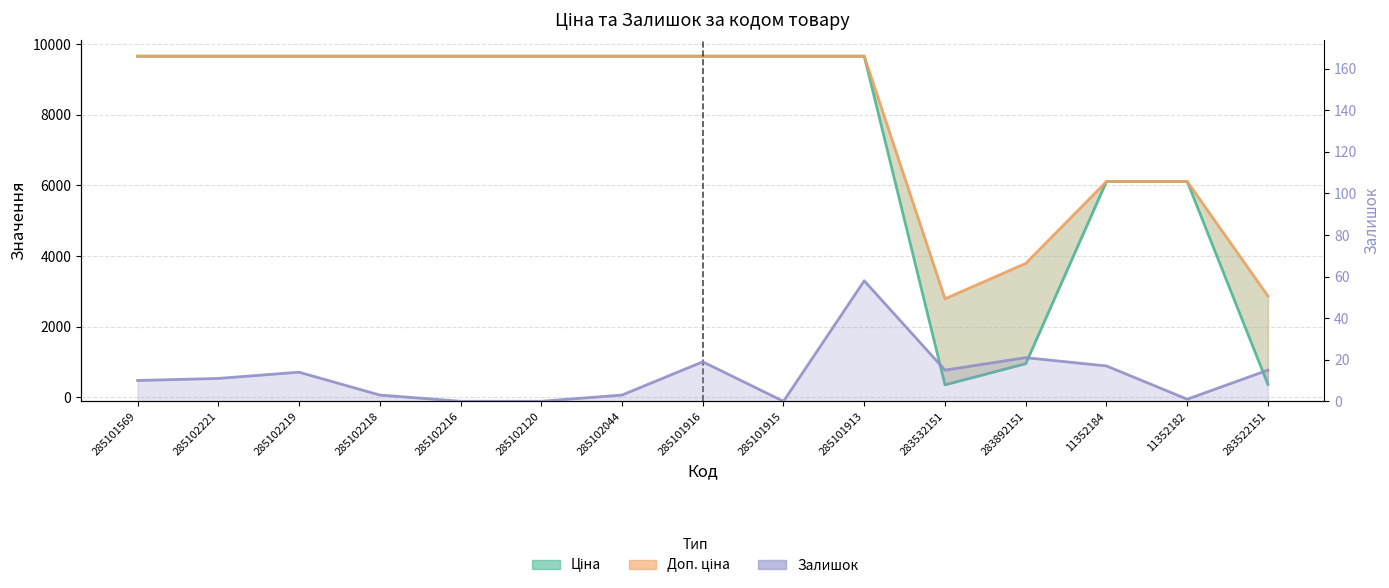

Where does the Залишок series first go above 11?

285102219